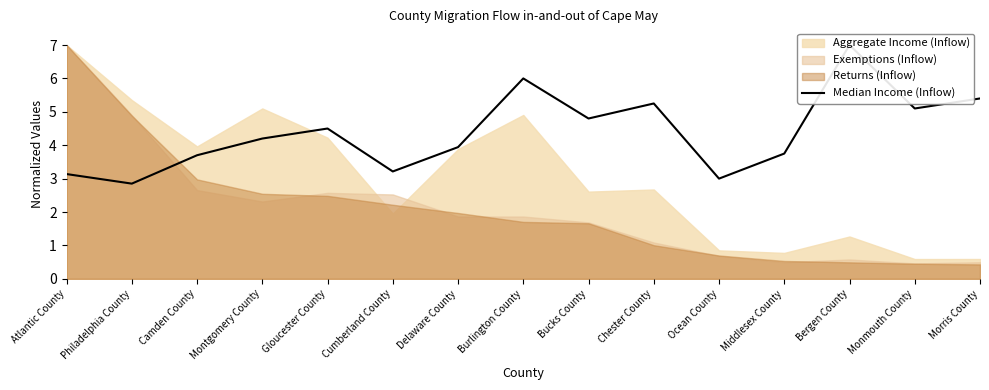

What is the sum of the values at Middlesex County and Gloucester County?

8.2